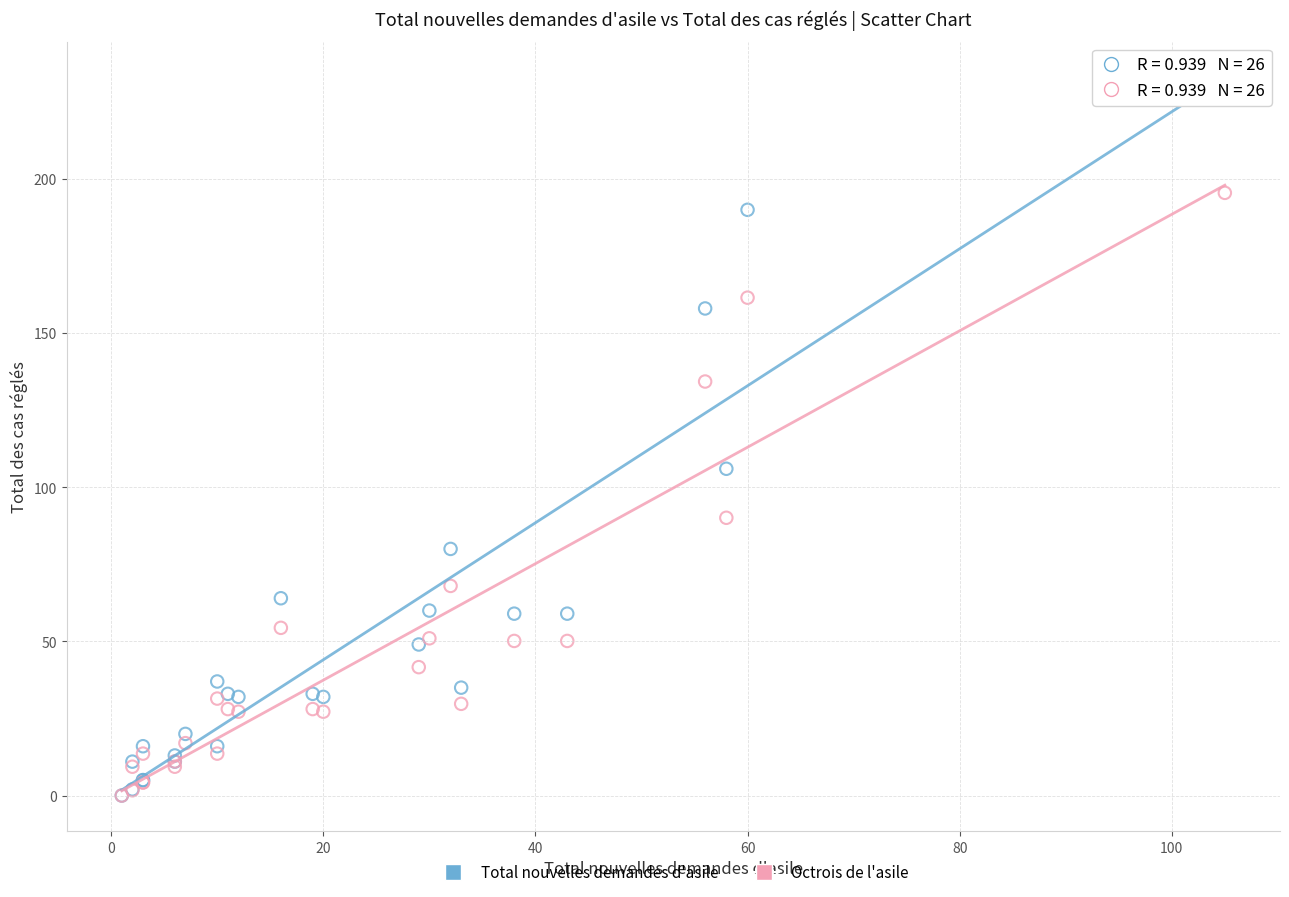

What are all the series names shown in the legend?

Total nouvelles demandes d'asile, Octrois de l'asile